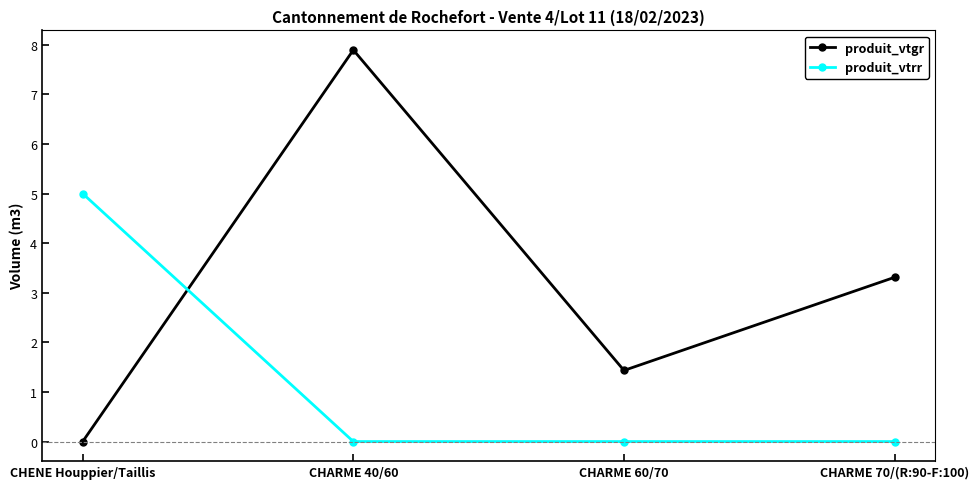

How many categories are shown in the chart?

4